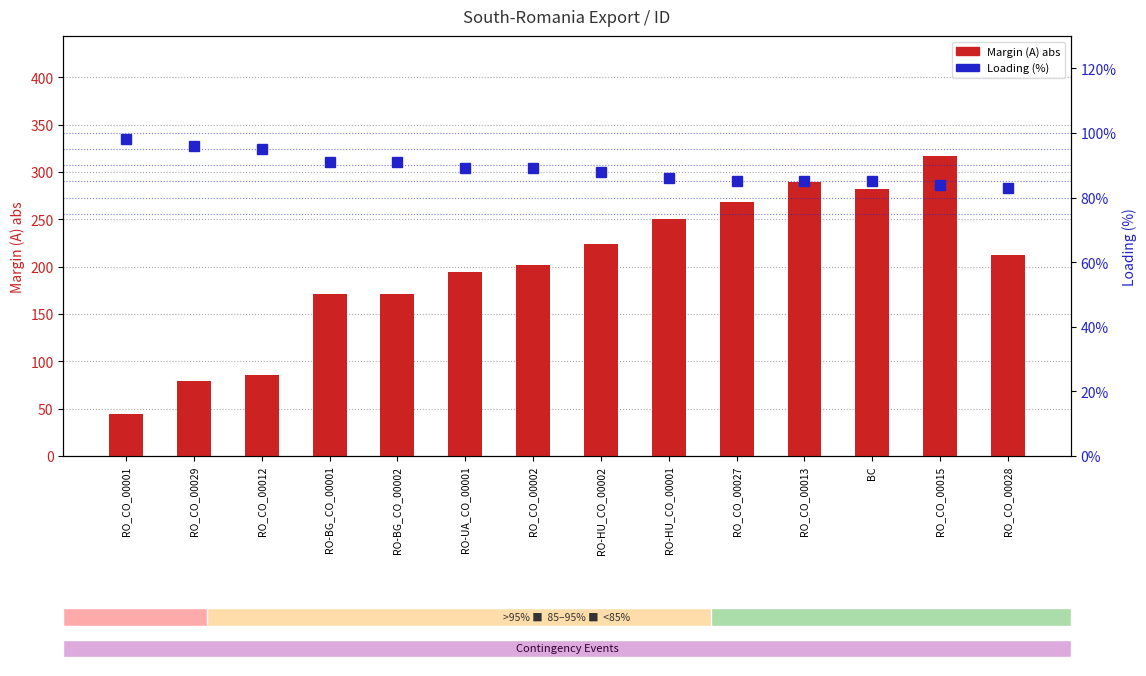

Rank the categories by Margin (A) abs value from lowest to highest.

RO_CO_00001, RO_CO_00029, RO_CO_00012, RO-BG_CO_00001, RO-BG_CO_00002, RO-UA_CO_00001, RO_CO_00002, RO_CO_00028, RO-HU_CO_00002, RO-HU_CO_00001, RO_CO_00027, BC, RO_CO_00013, RO_CO_00015